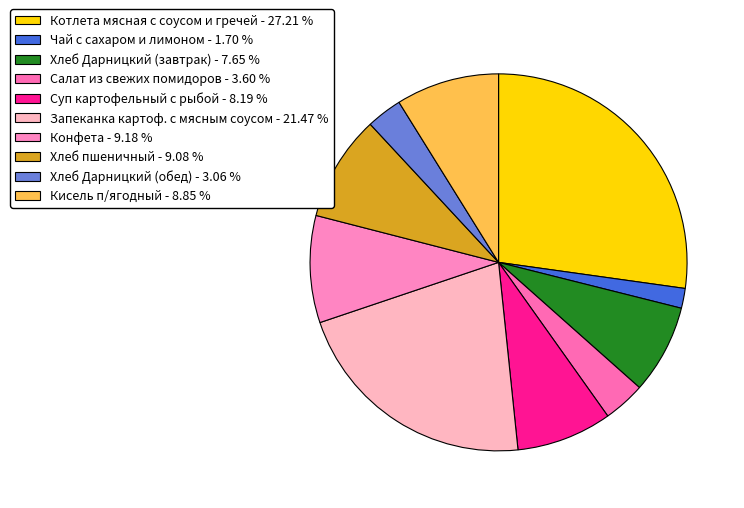

Is it true that Суп картофельный с рыбой is 8% of the pie?

True